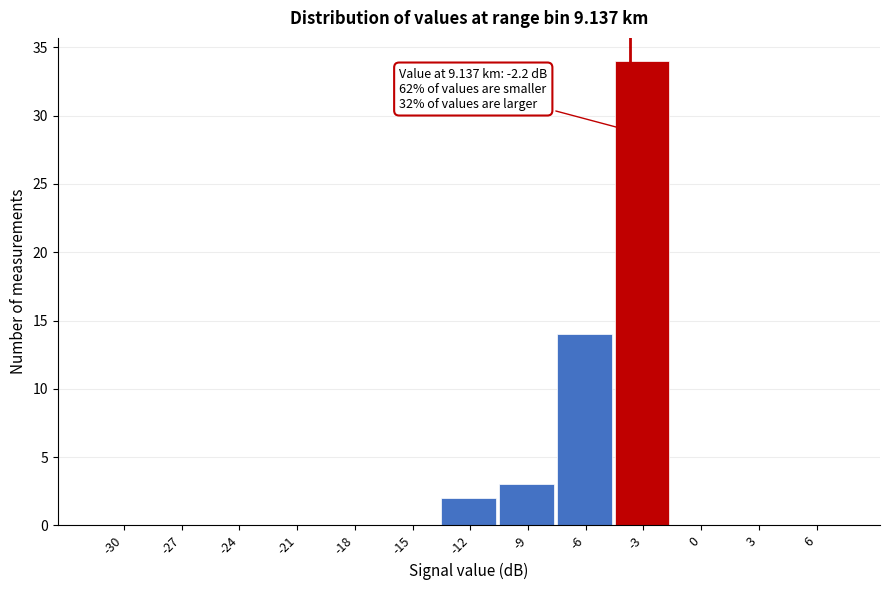

Reading left to right, list all the values displayed in this chart.

-30=0	-27=0	-24=0	-21=0	-18=0	-15=0	-12=2	-9=3	-6=14	-3=34	0=0	3=0	6=0